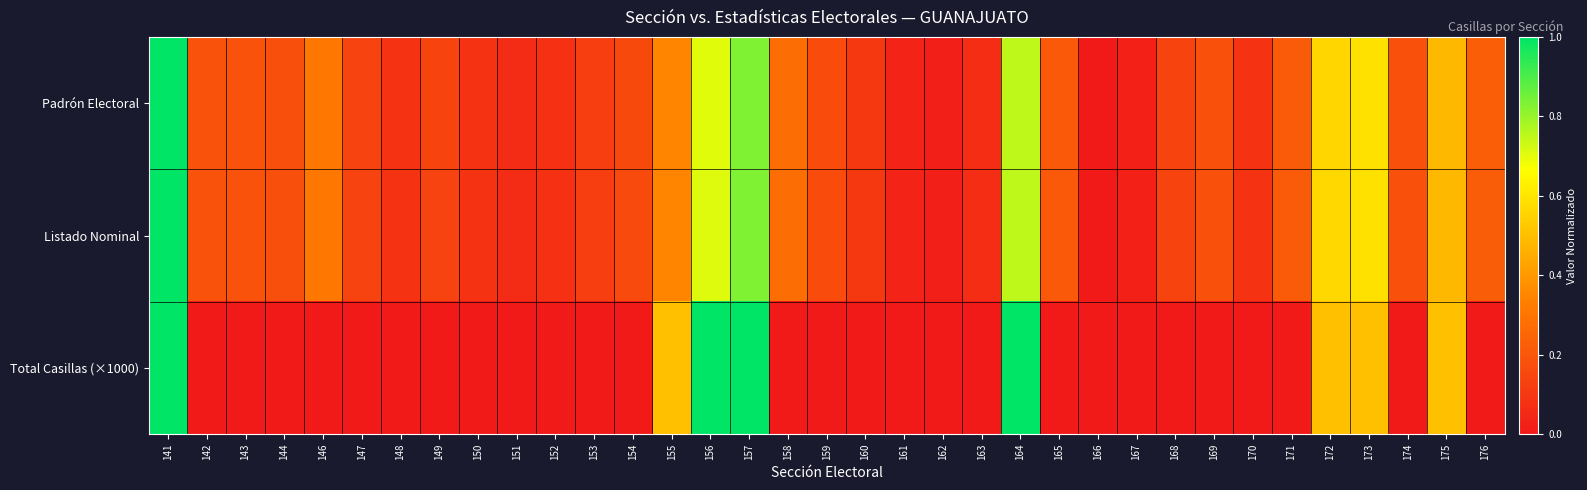

Which category has the highest value across all series?

141